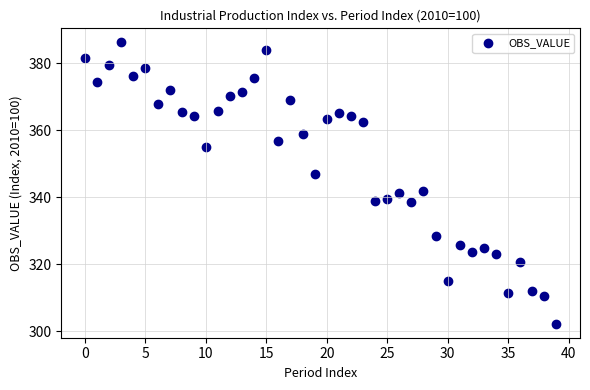

What is the range of Y values (max minus min)?

84.0